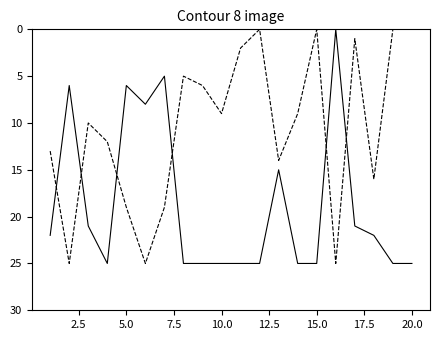

What is the maximum value shown in the chart?

25